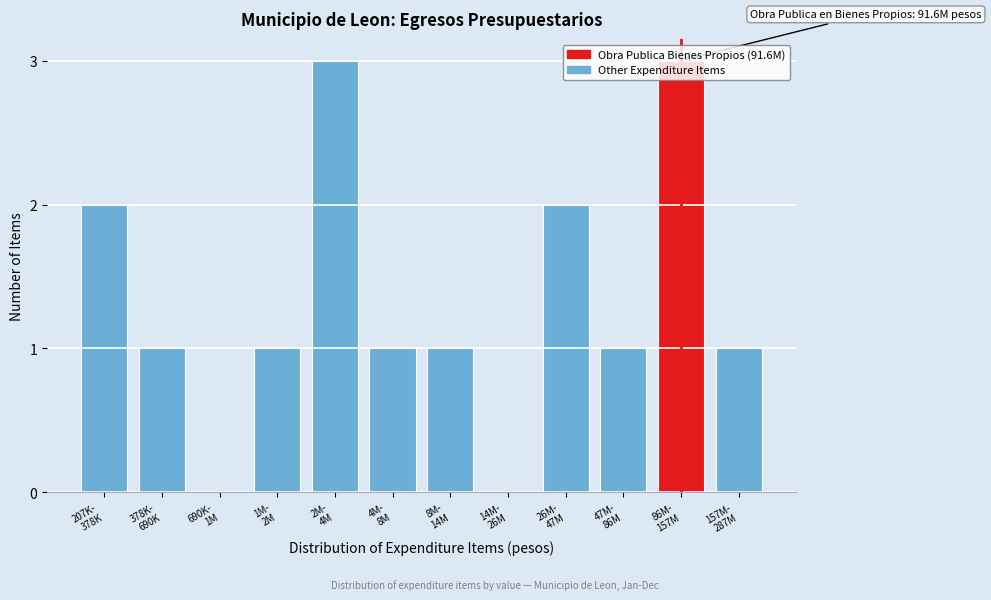

What is the greatest value displayed?

3